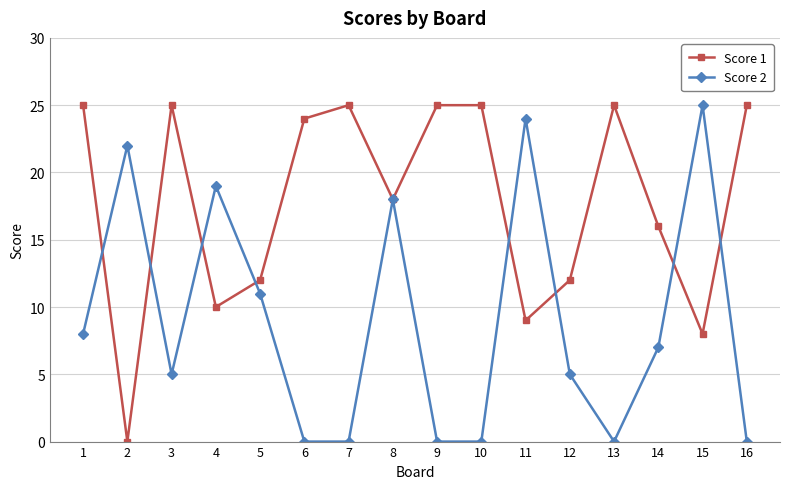

Where is the first local maximum for Score 2?

2